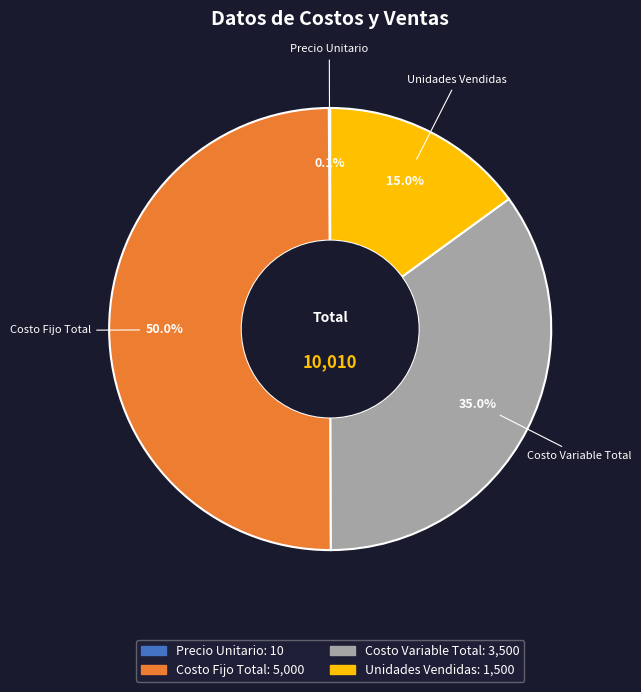

Do Costo Variable Total and Costo Fijo Total together represent more than half of the pie?

Yes